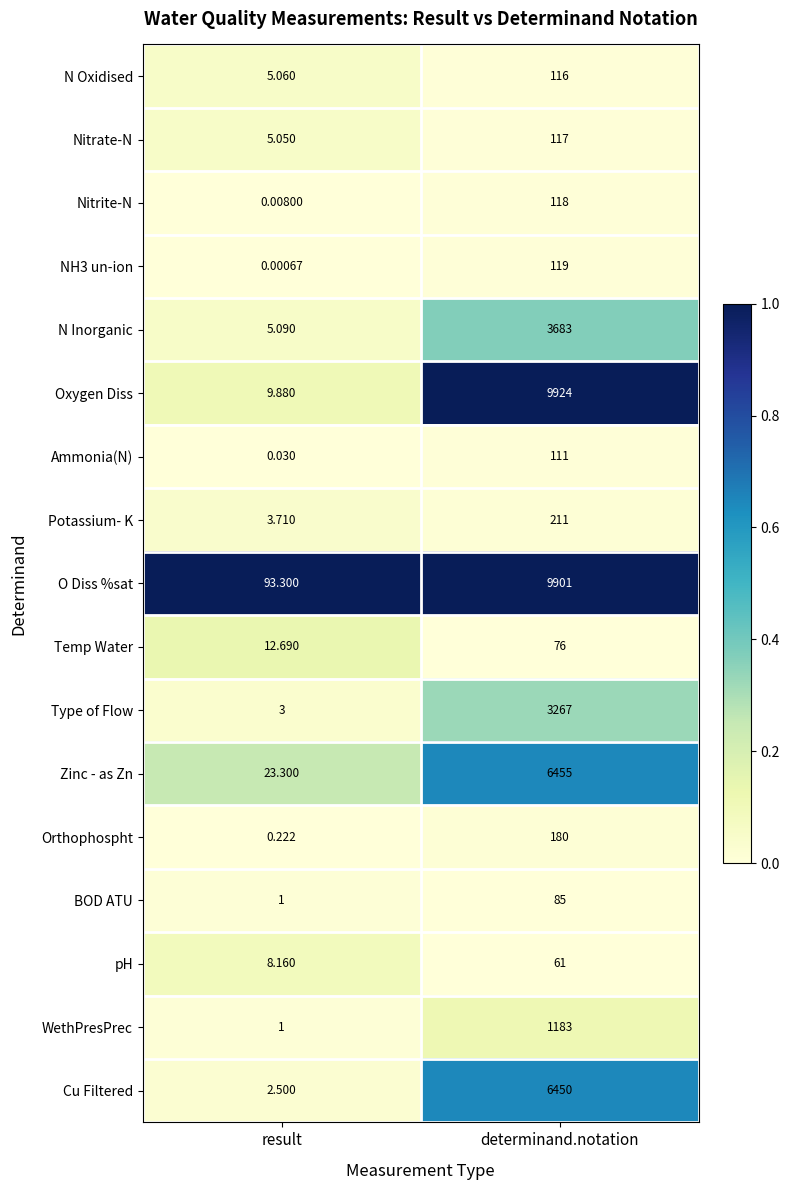

At which label is BOD ATU closest to 43?

result